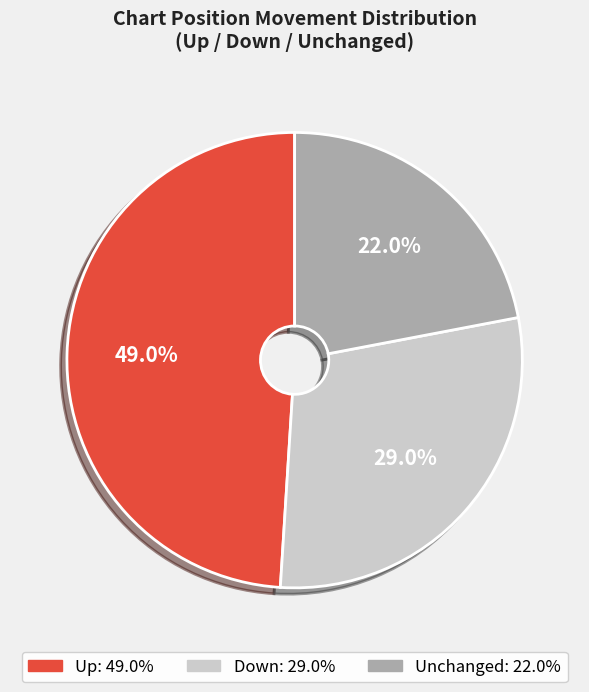

Is there any slice that represents more than half of the pie?

No